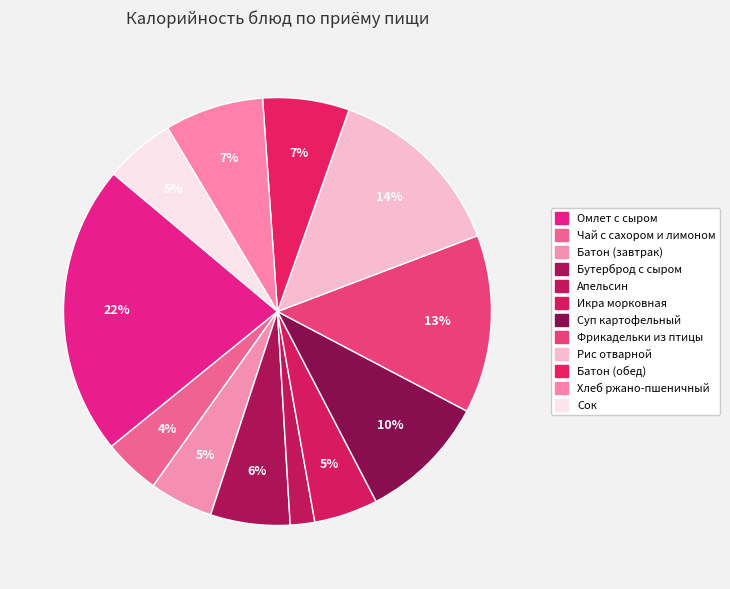

To the nearest percent, what is the difference between the Батон (обед) and Икра морковная slice percentages?

2%